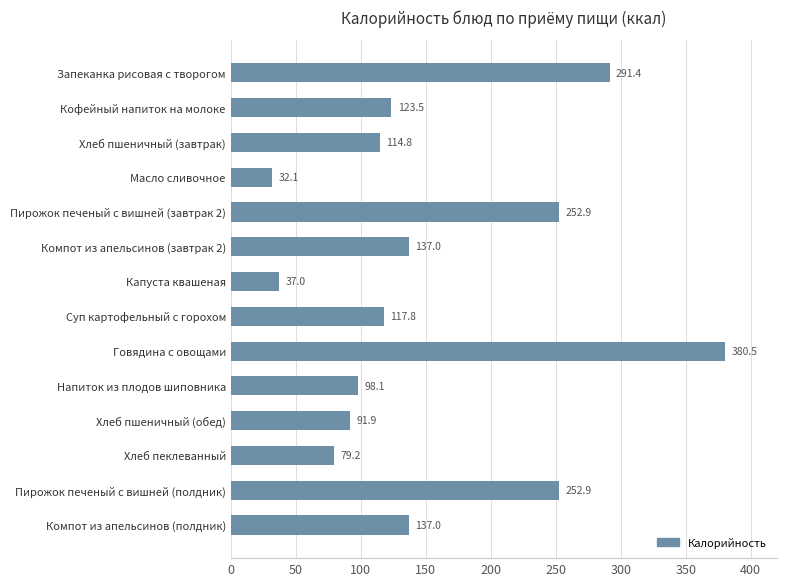

How many data points are less than 123?

7